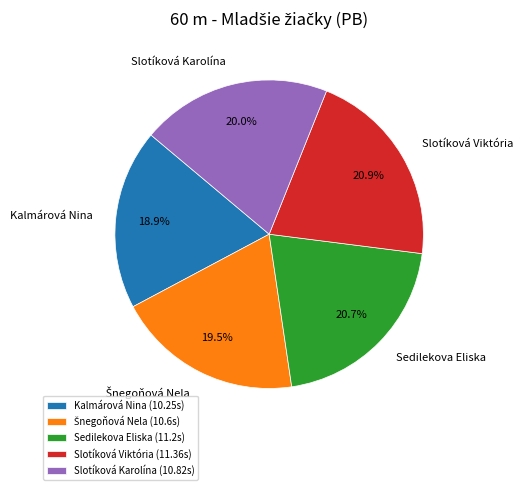

Do Sedilekova Eliska and Kalmárová Nina together represent more than half of the pie?

No